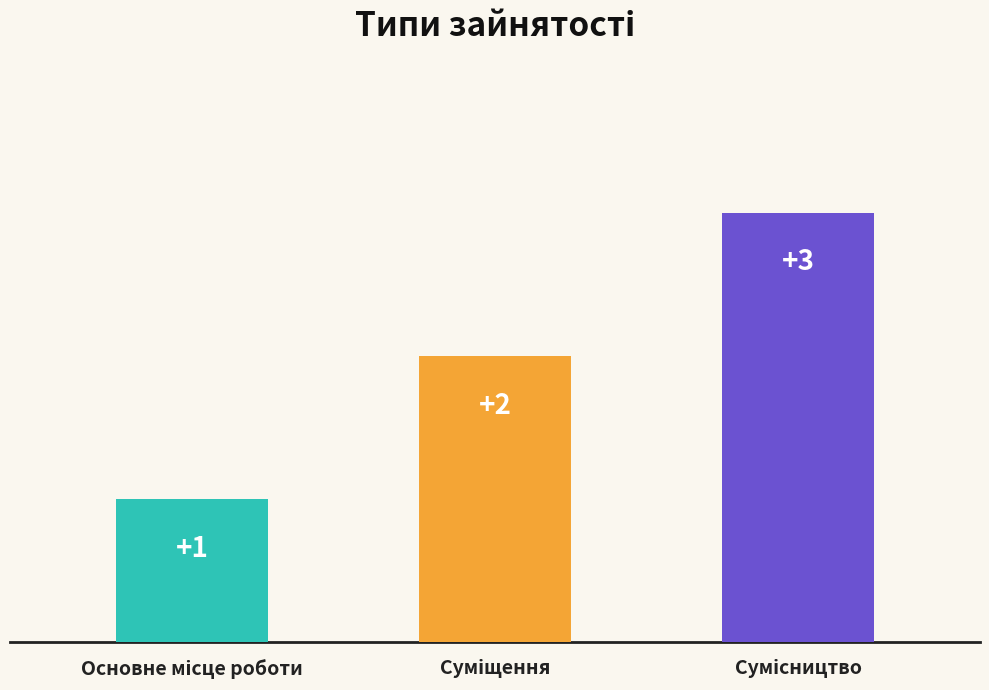

How many values are between 1 and 3?

3